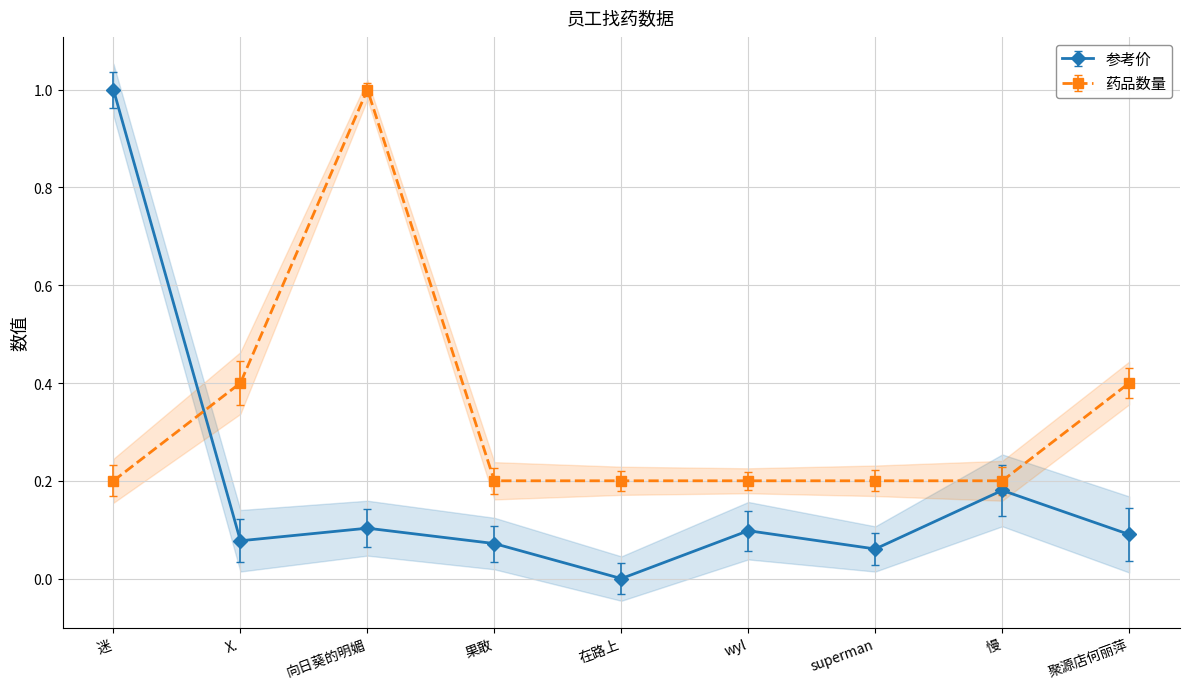

How many lines are shown in the chart?

2